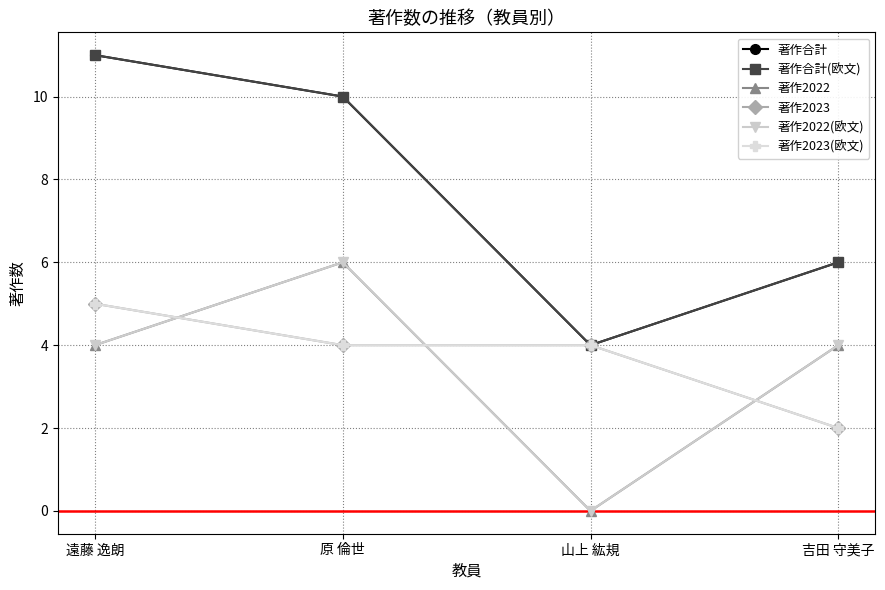

How many data points does each series have?

4